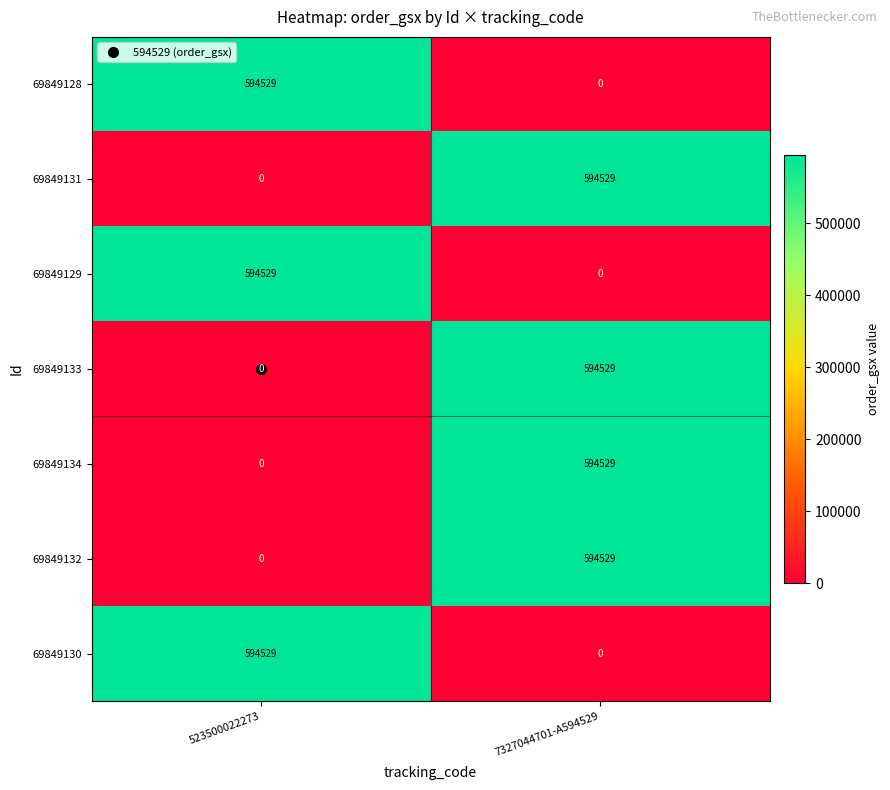

At which label is 69849129 closest to 297264?

7327044701-A594529